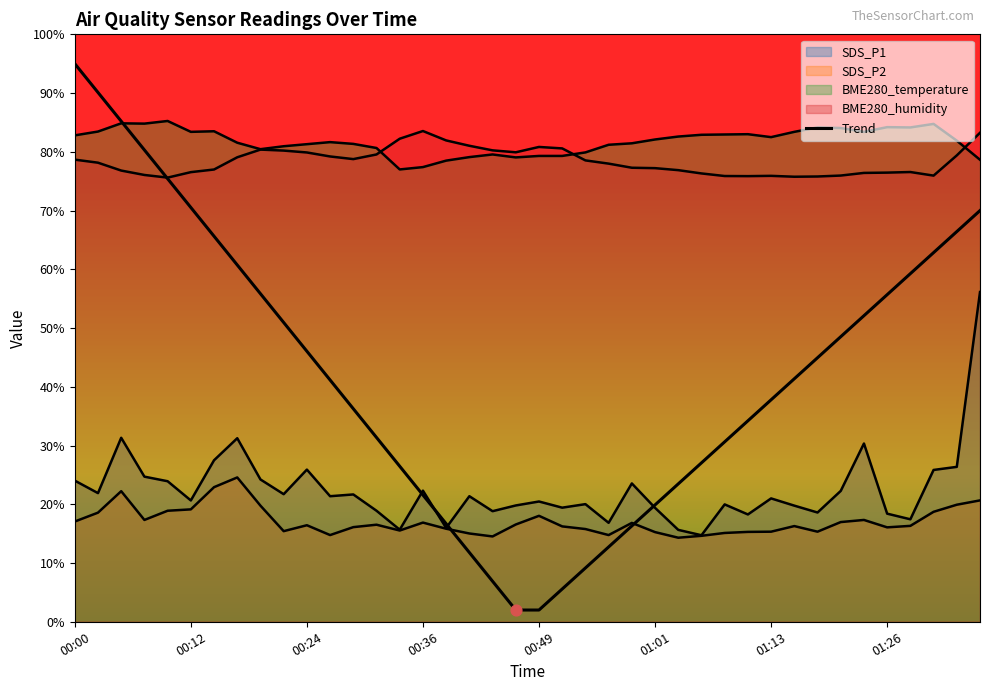

At how many categories does at least one series exceed 59?

40